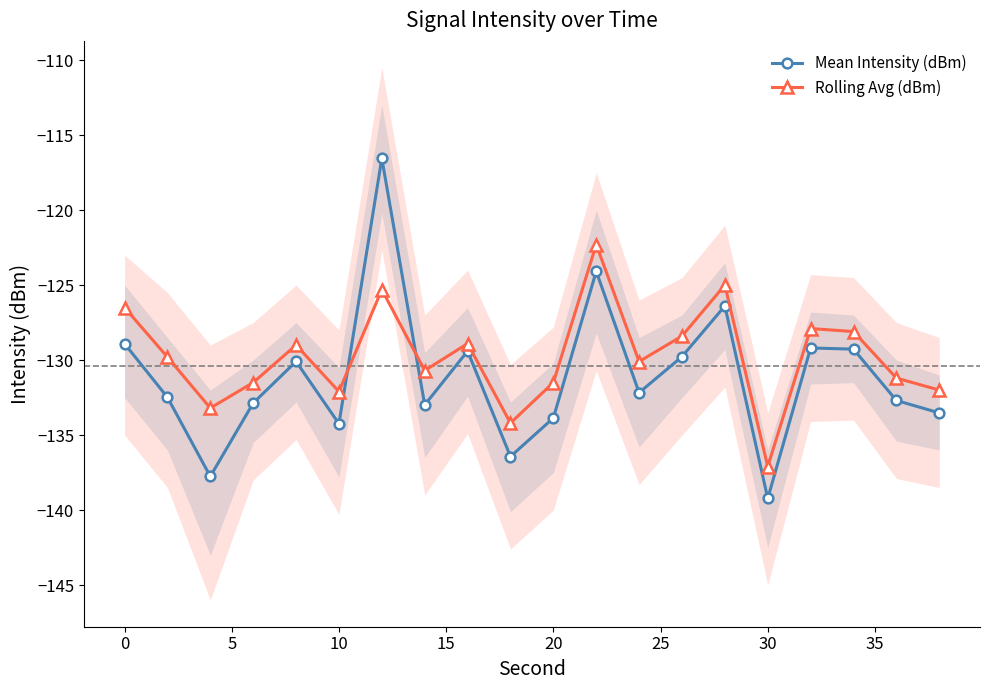

What is the spread (max minus min) of values at 10?

1.4